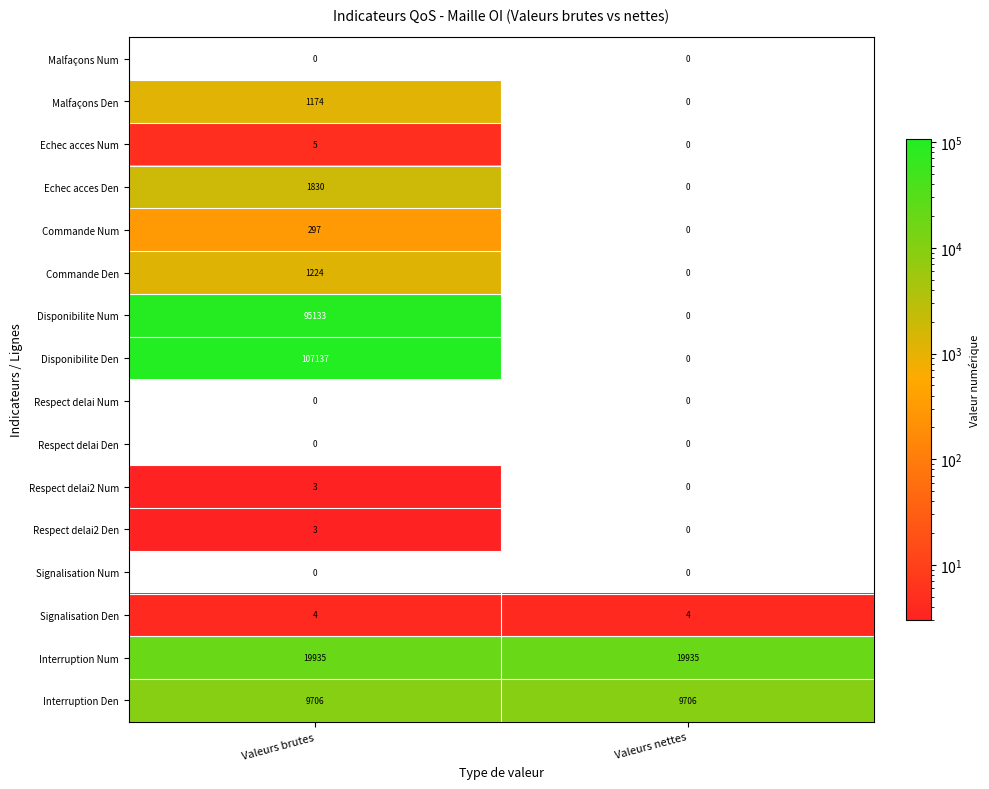

What is the maximum value shown in the chart?

107137